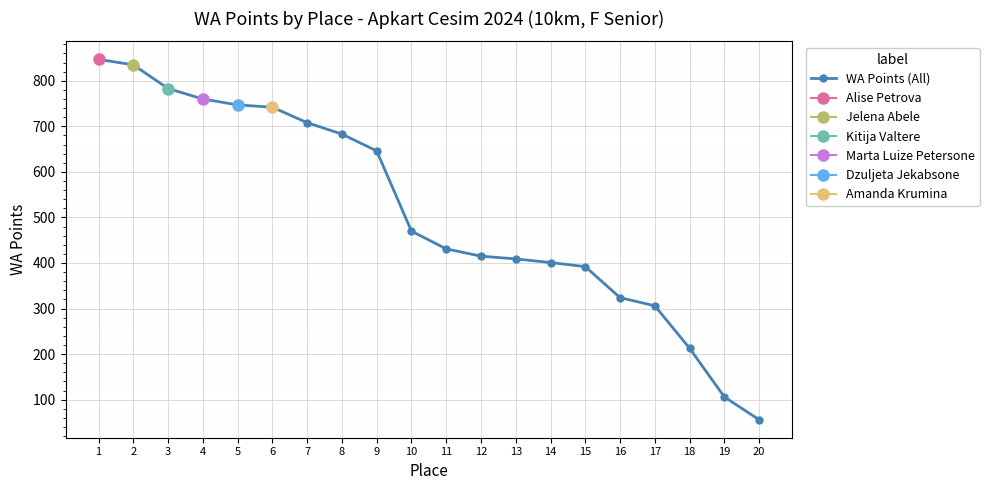

The value at 1 is 847. True or false?

True